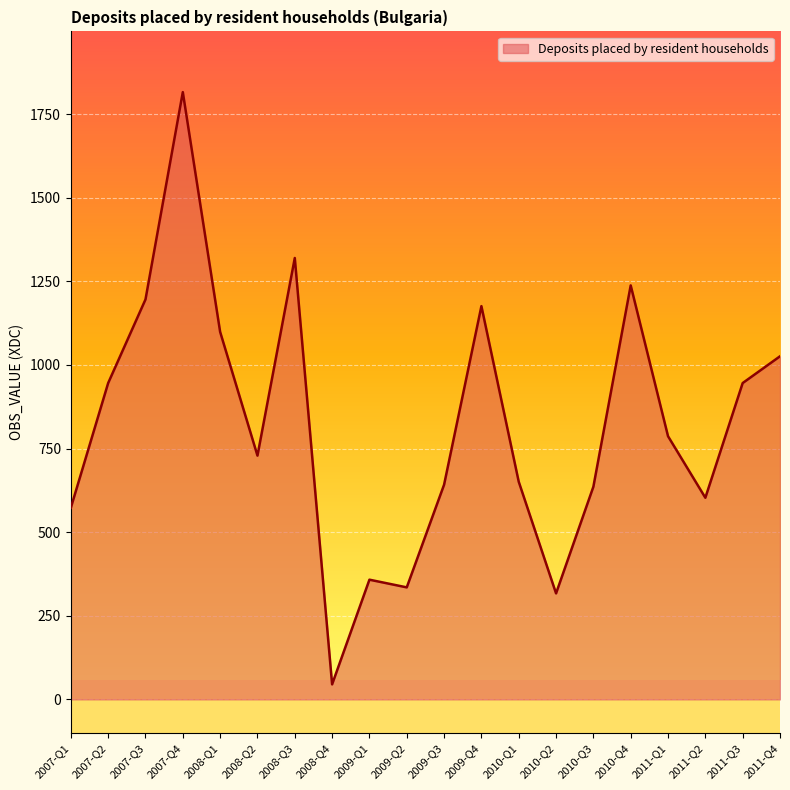

What position from the left is 2008-Q2?

6